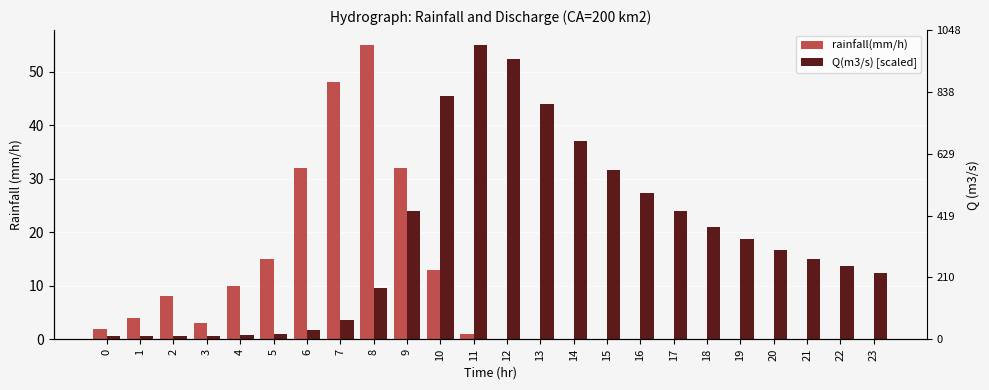

Is it true that rainfall(mm/h) equals 0.0 at 22?

True